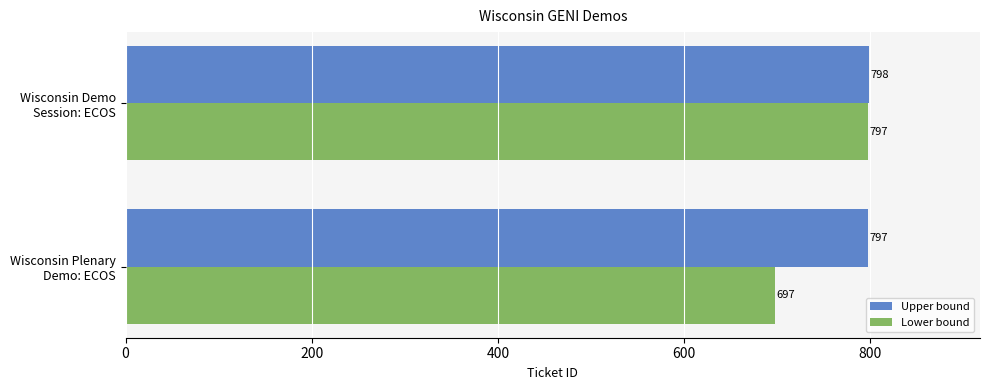

Rank the series by their maximum value, from lowest to highest.

Lower bound, Upper bound